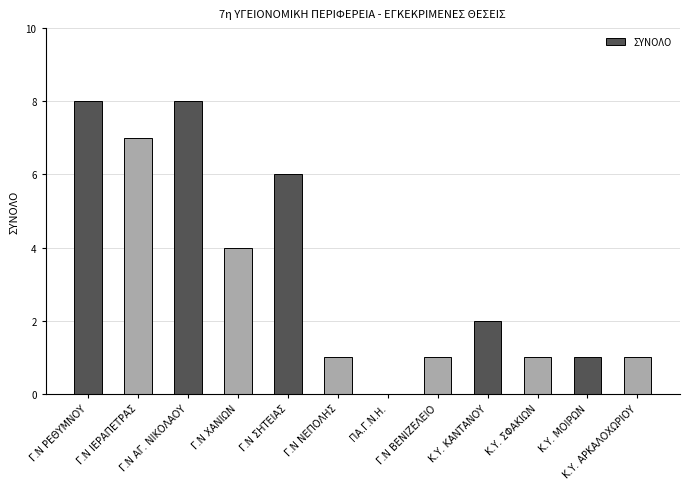

What is the sum of all values?

40